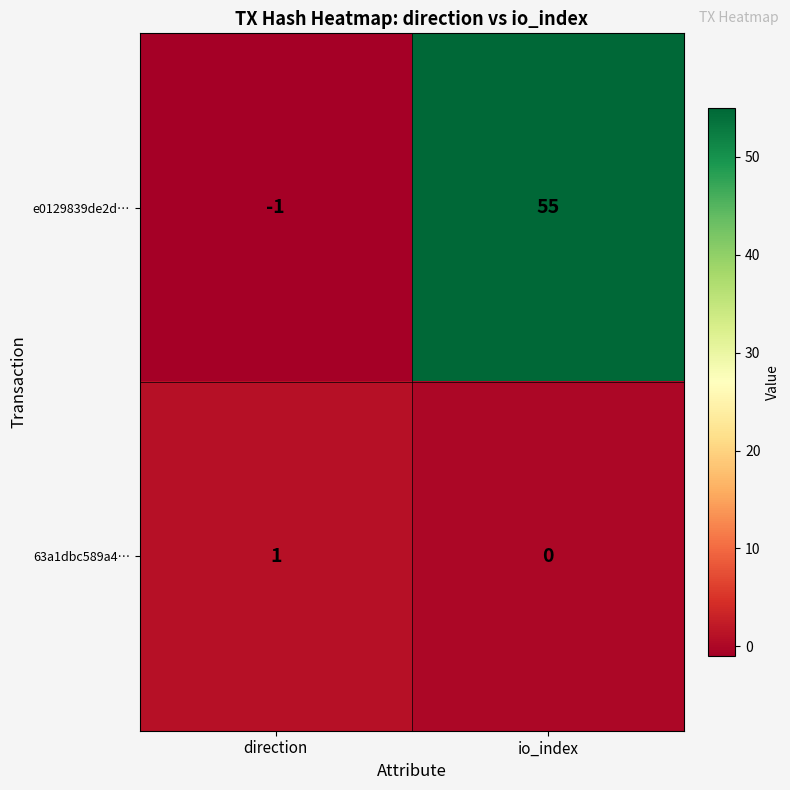

The 63a1dbc589a4… series shows 1 at direction. True or false?

True